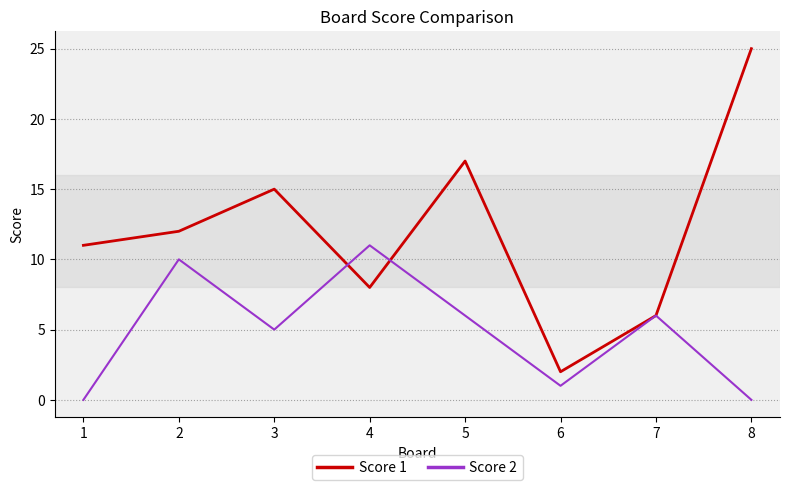

Where is Score 2 nearest to the value 5?

3